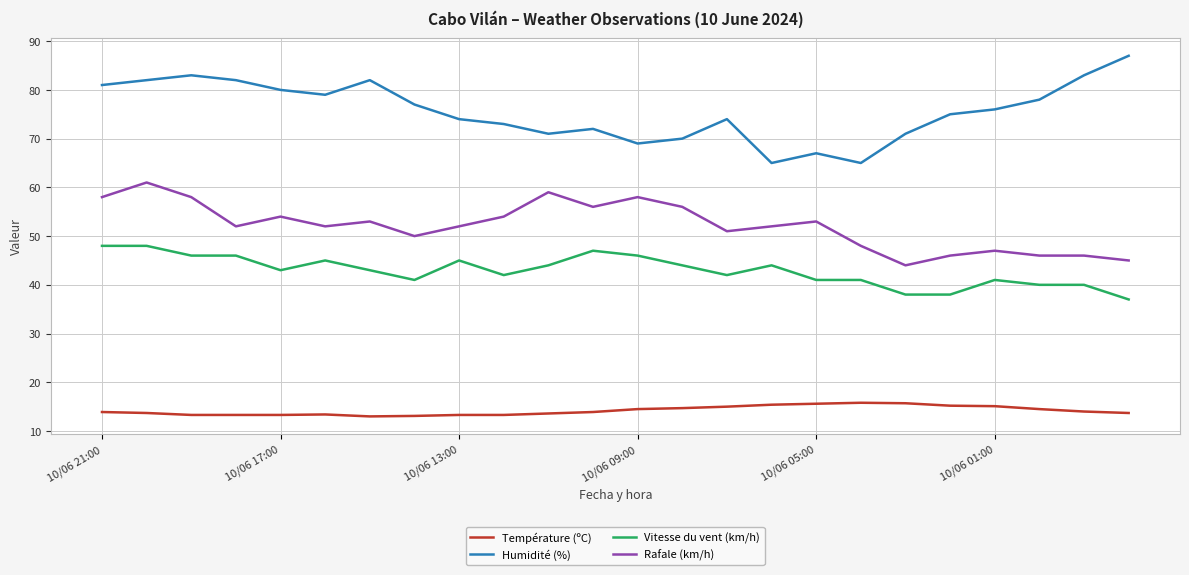

Which series has the largest range (max minus min)?

Humidité (%)